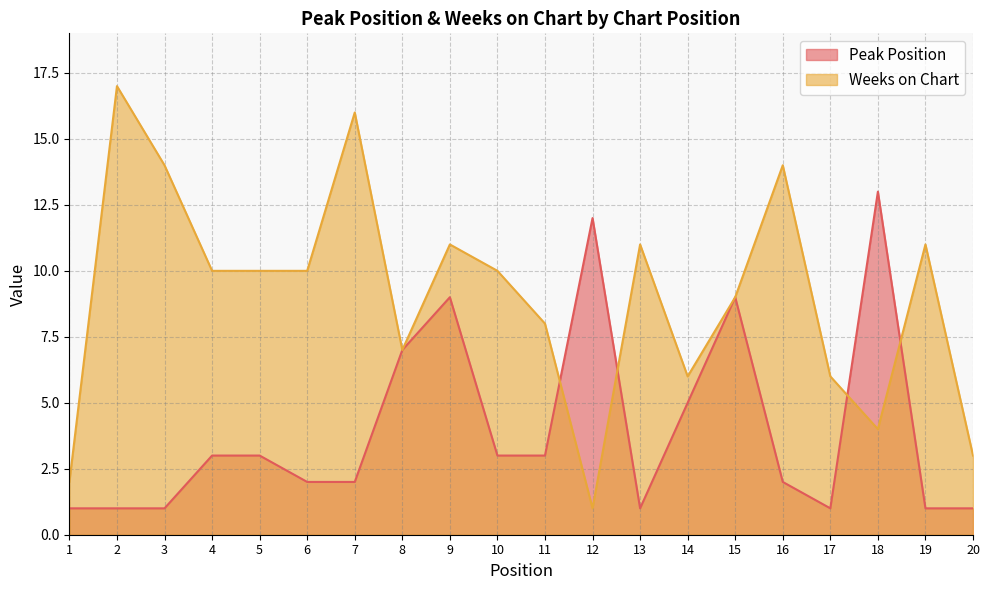

In Peak Position, how many points are lower than both neighbors (excluding endpoints)?

2